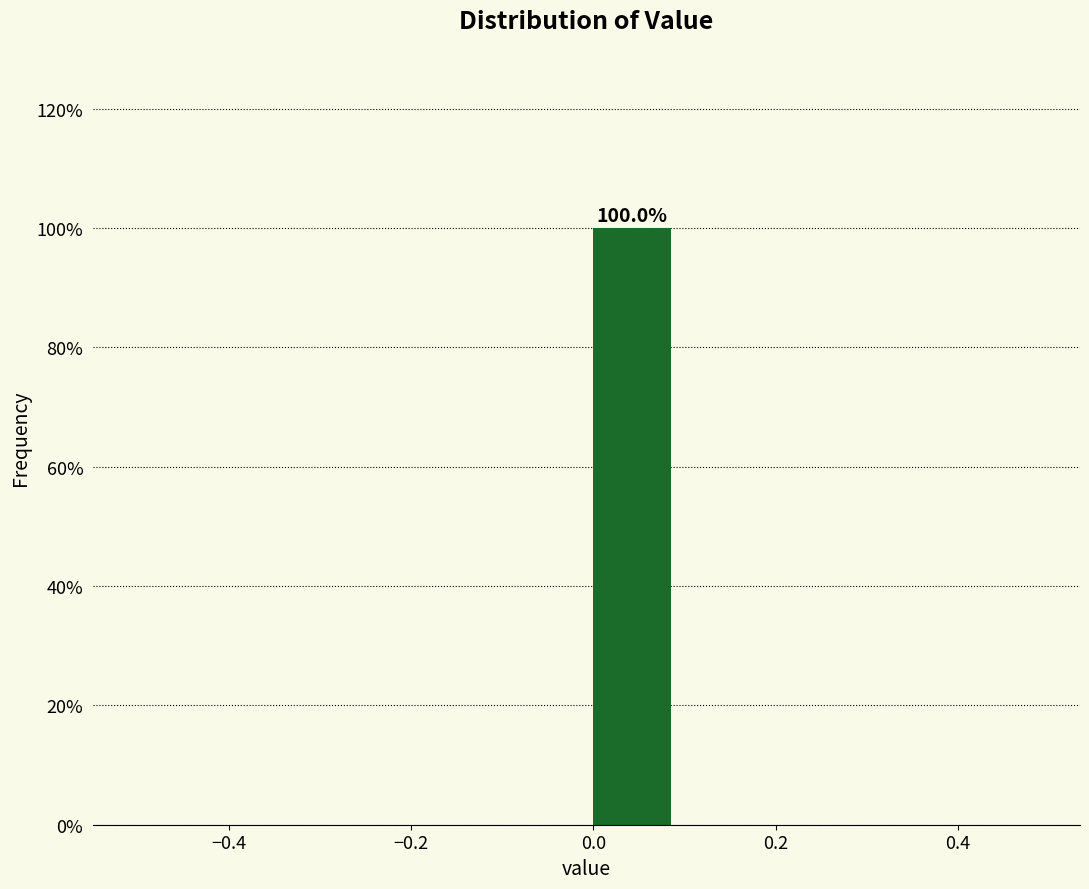

Over which range of the x-axis is the bar tallest?

0.0 to 0.1